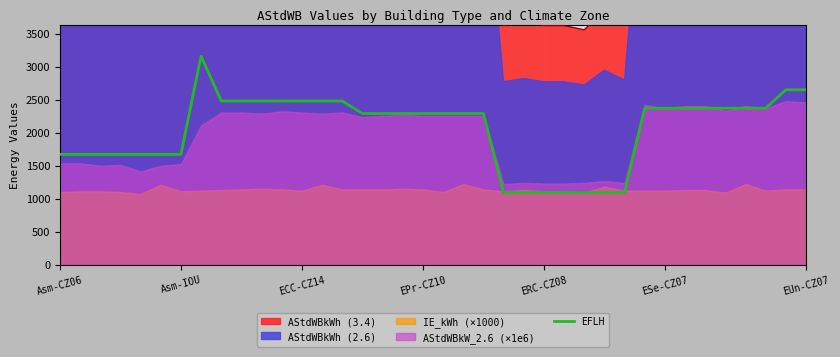

What is the ratio of the value at 32 to the value at 7?

0.8